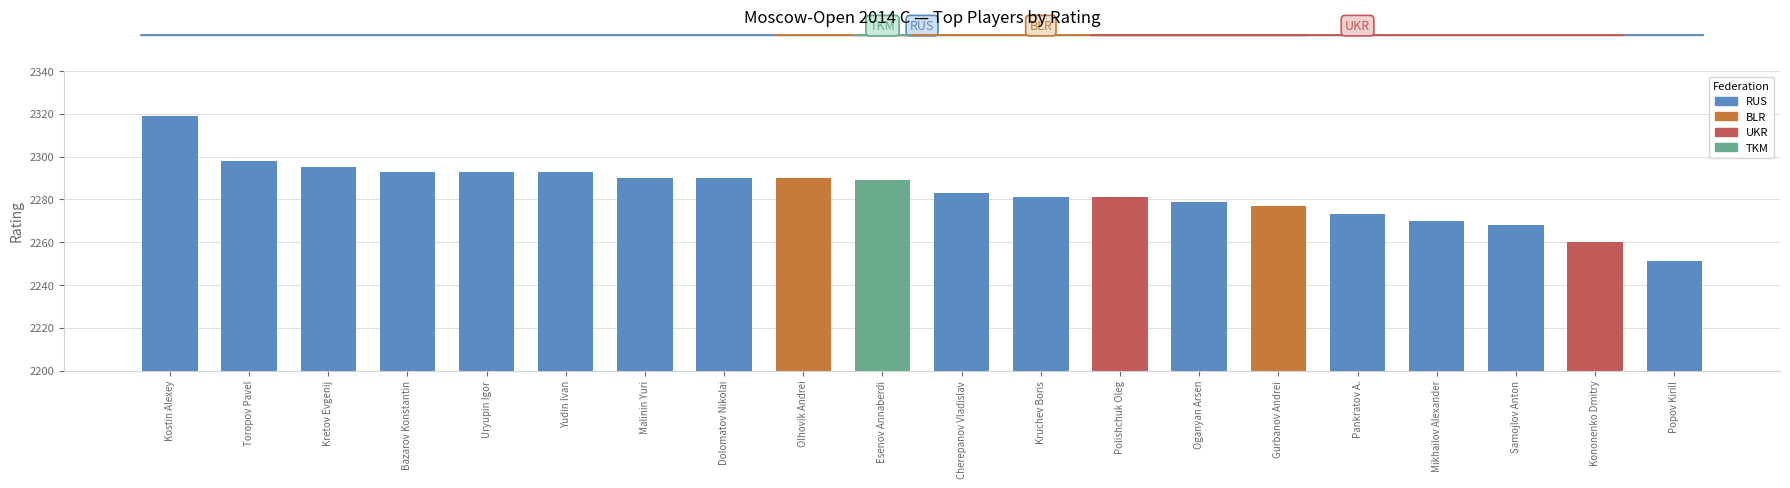

What value does the data have at Popov Kirill, to the nearest 10?

2250